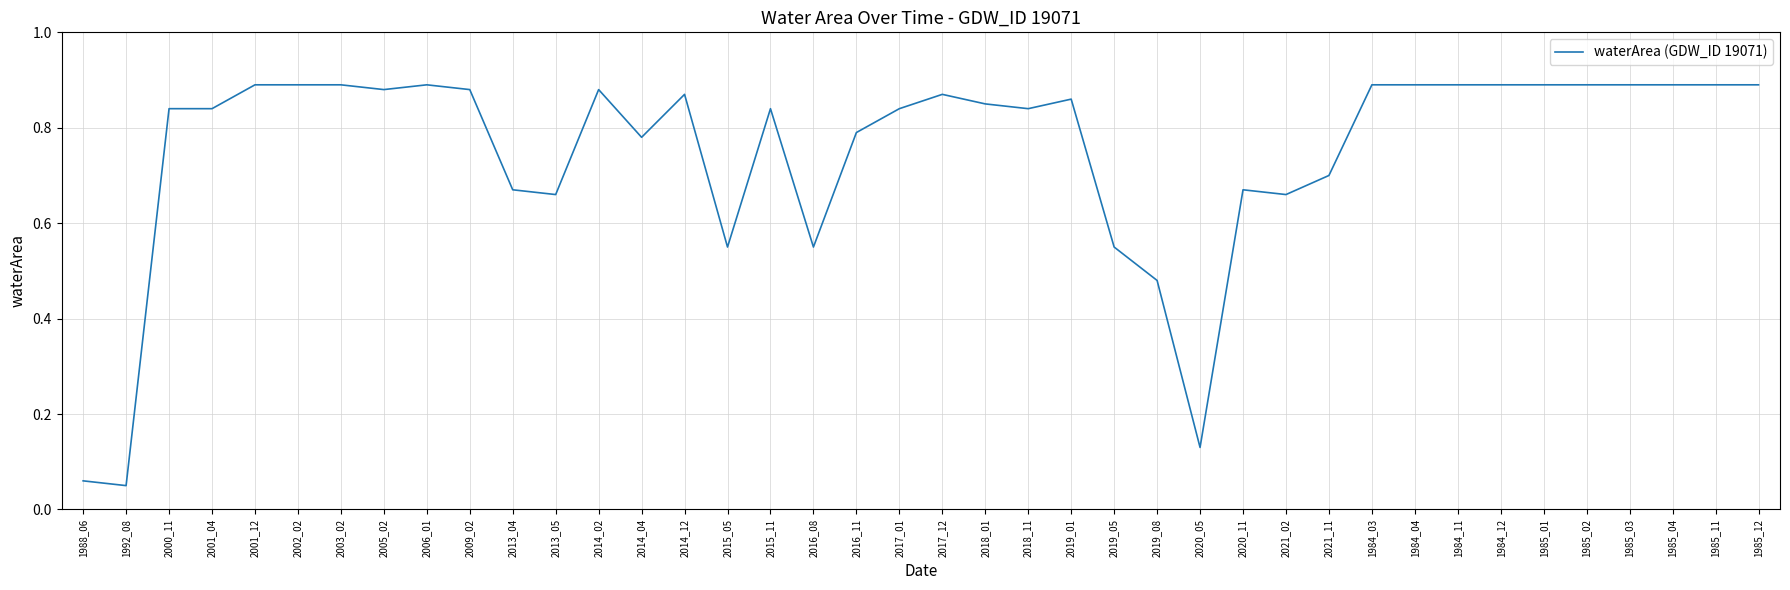

What position from the left is 1988_06?

1